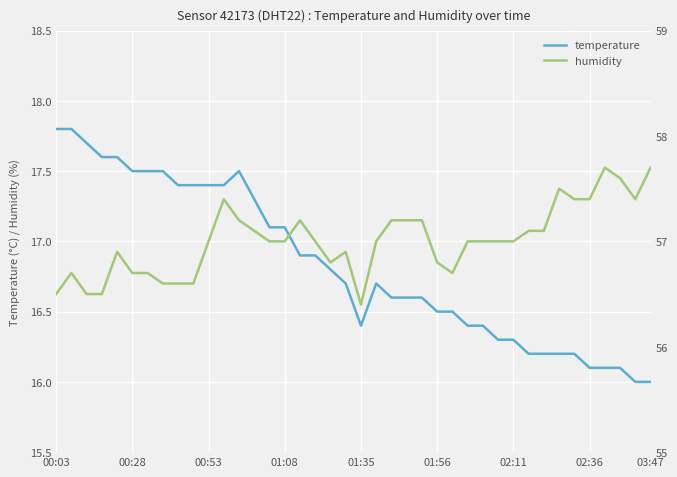

The value of temperature at 01:56 is 6.6. True or false?

False